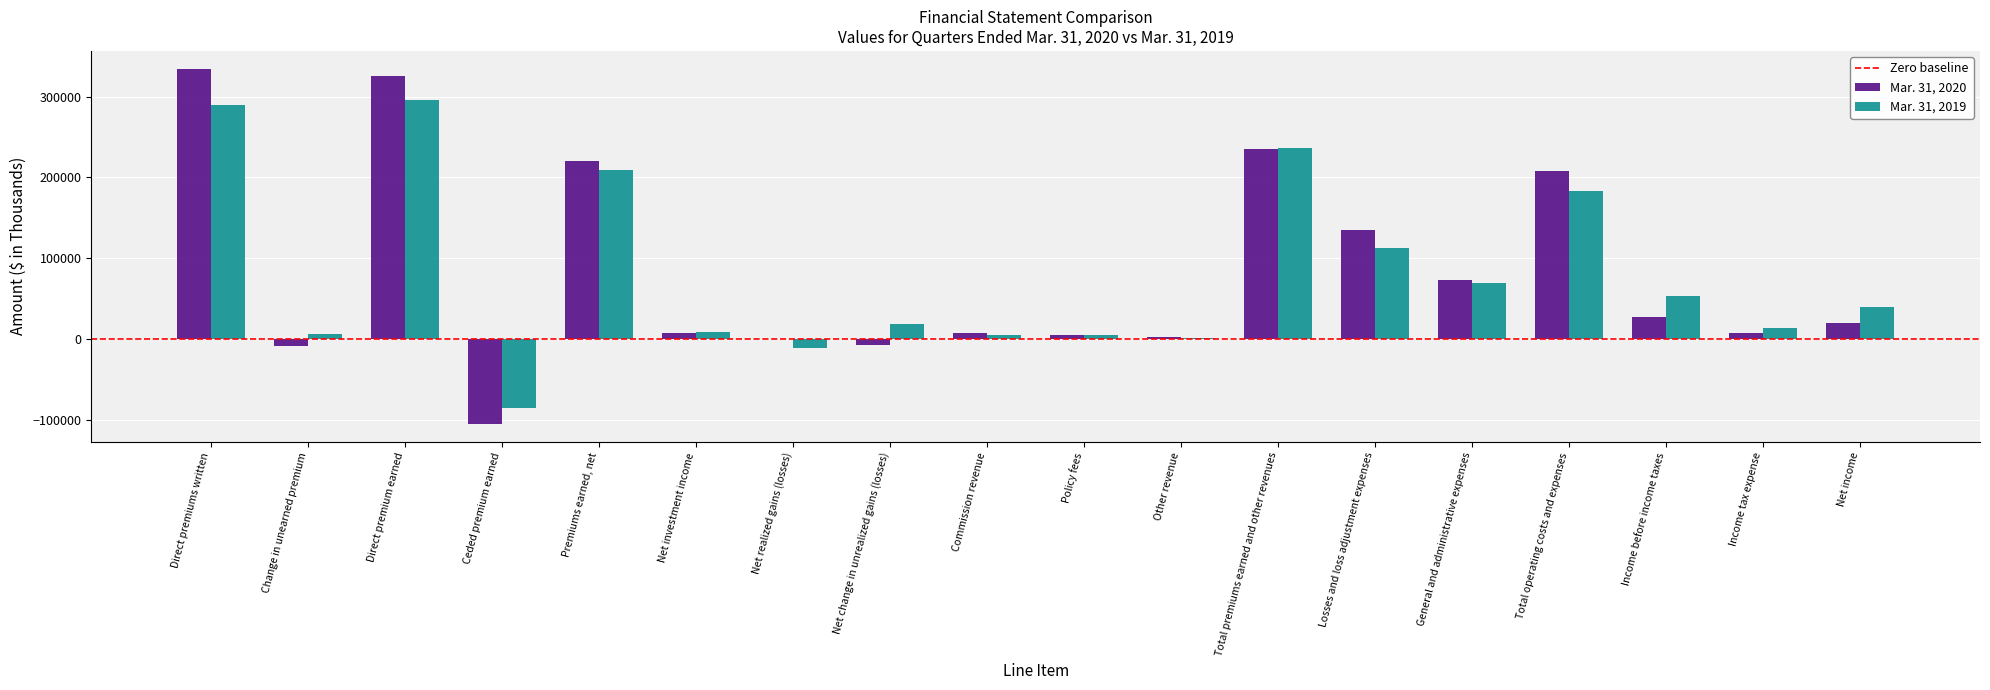

Is the value of Mar. 31, 2020 at Income before income taxes greater than the value of Mar. 31, 2019 at Total operating costs and expenses?

No